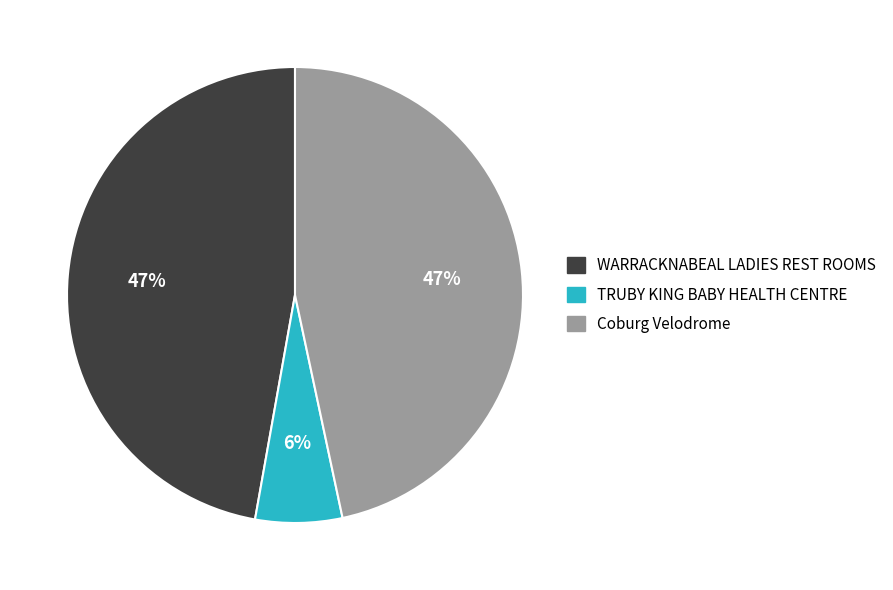

Is WARRACKNABEAL LADIES REST ROOMS the majority of the pie?

No